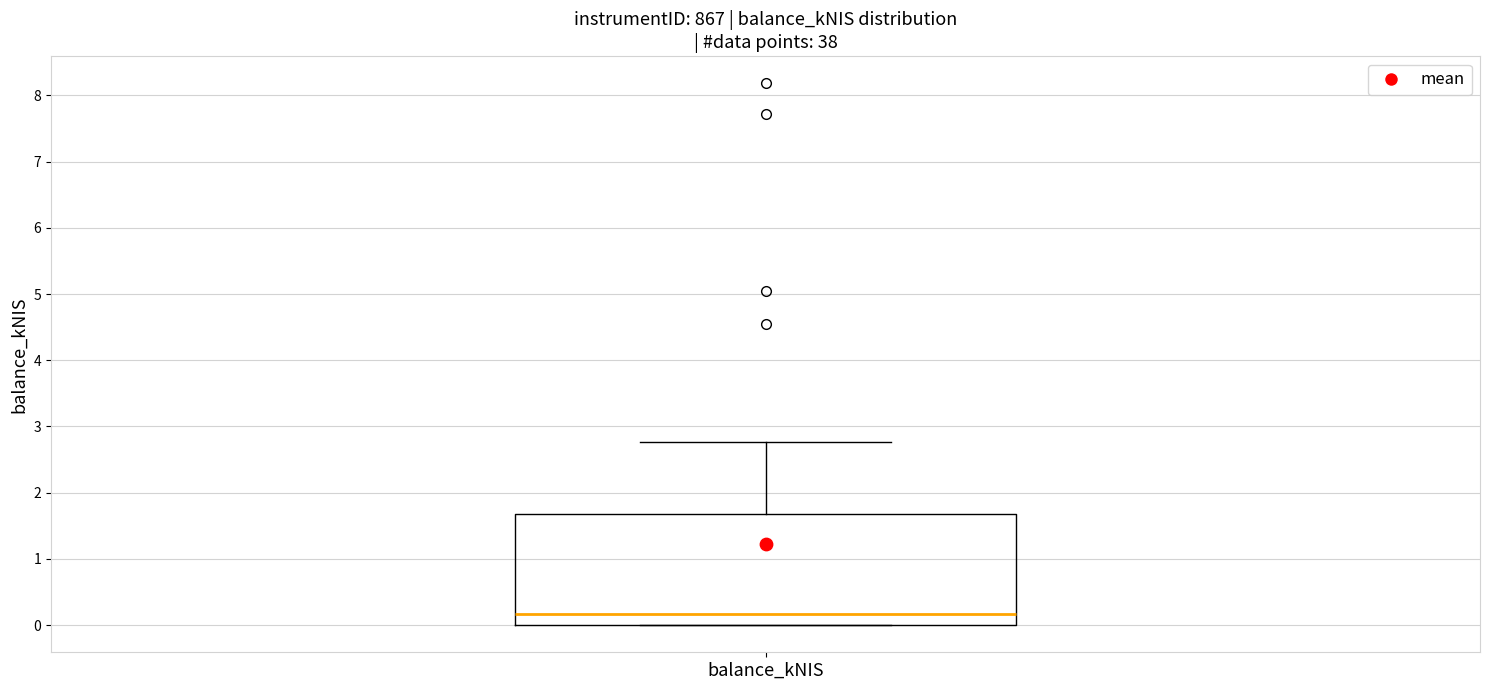

Read this box plot against the y-axis: the position of the median line, the range covered by the box, and the ends of both whiskers. The values are not printed on the chart, so give them approximately, as read against the axis.

median 0.2, box 0.0 to 1.7, whiskers 0.0 to 2.8